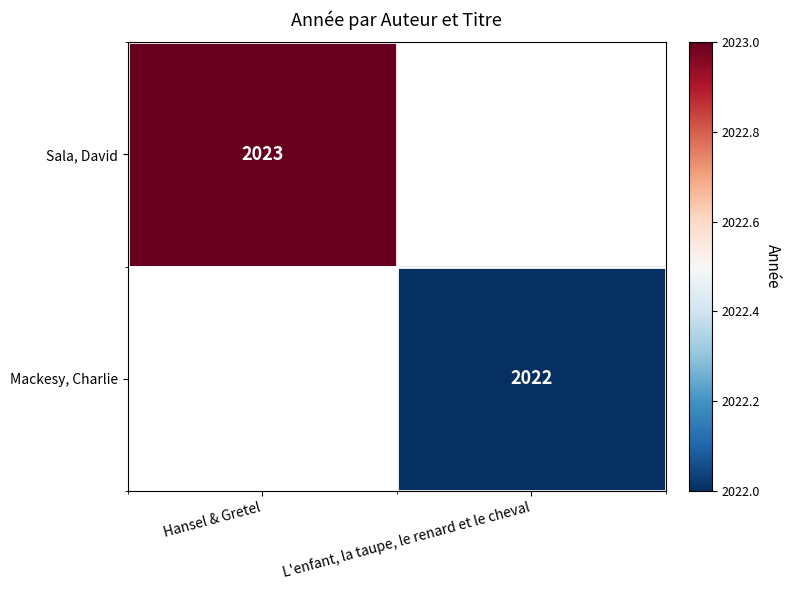

Is it true that Mackesy, Charlie equals 3622 at L'enfant, la taupe, le renard et le cheval?

False